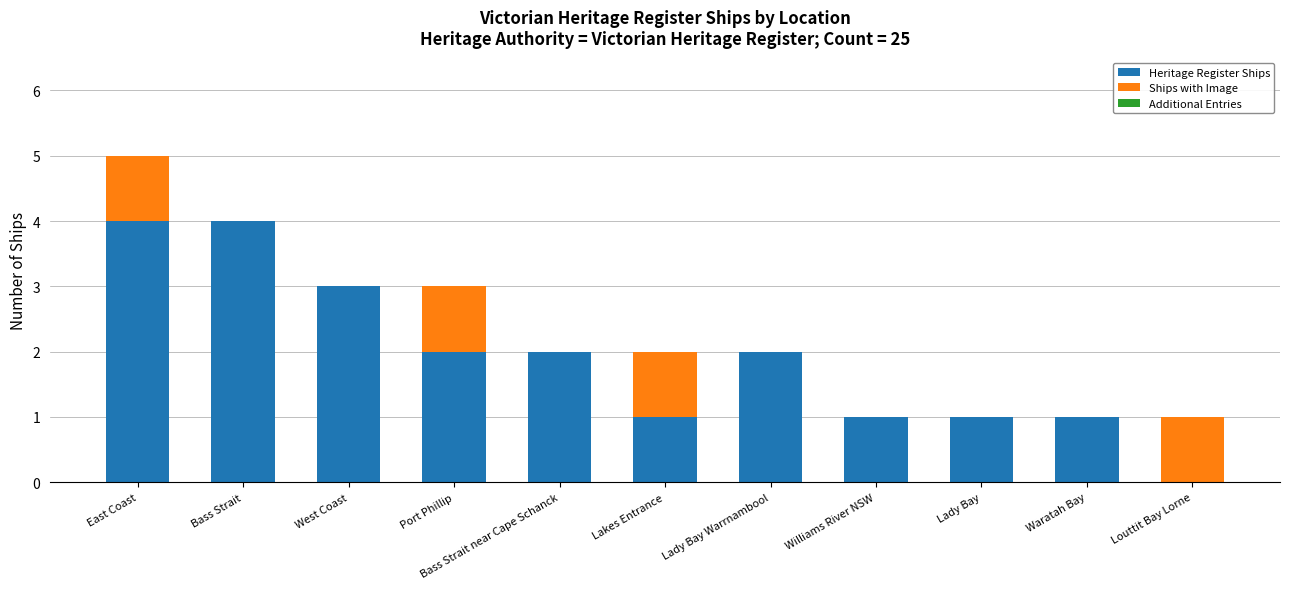

At which category is the sum across all series the highest?

East Coast